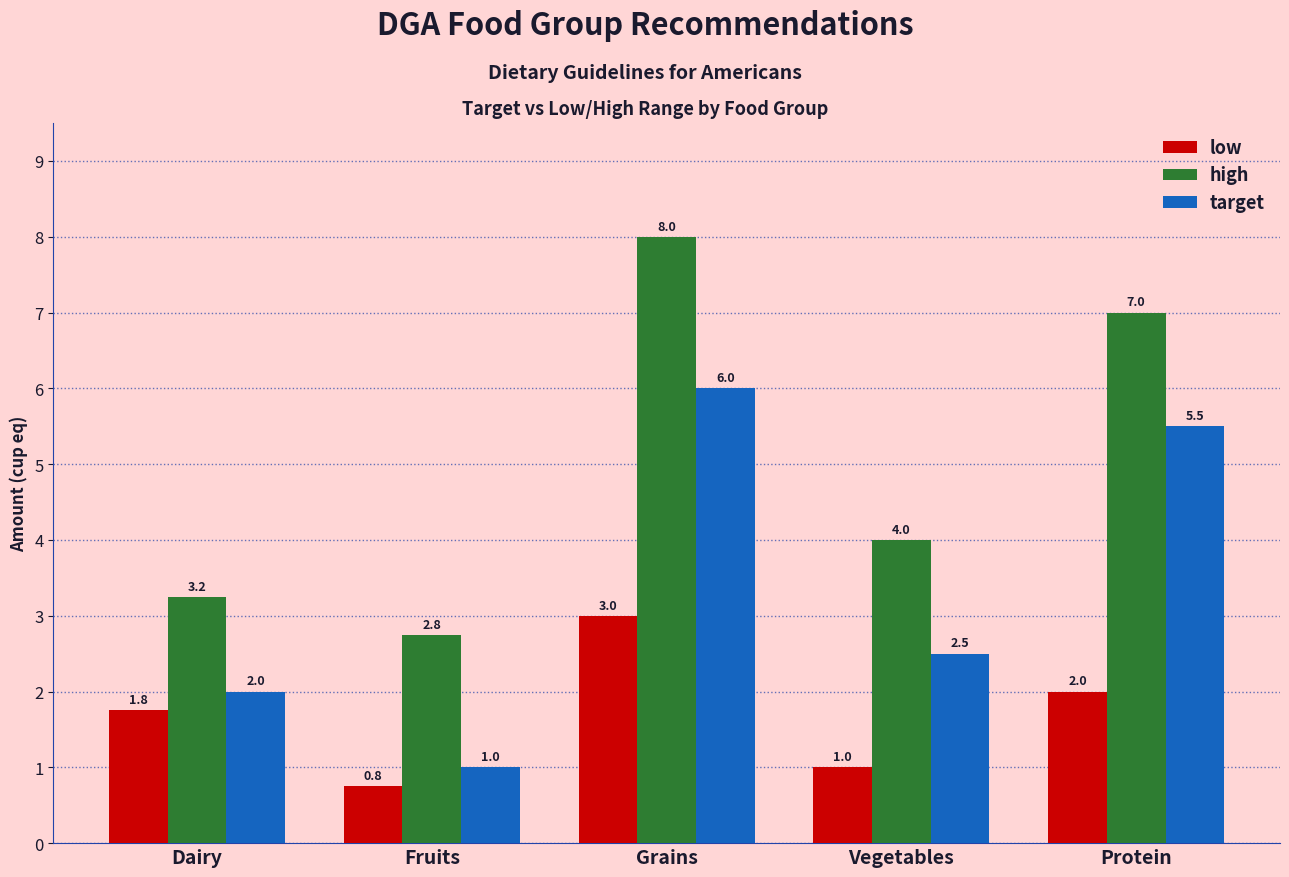

What is the difference between the target values at Fruits and Vegetables?

1.5